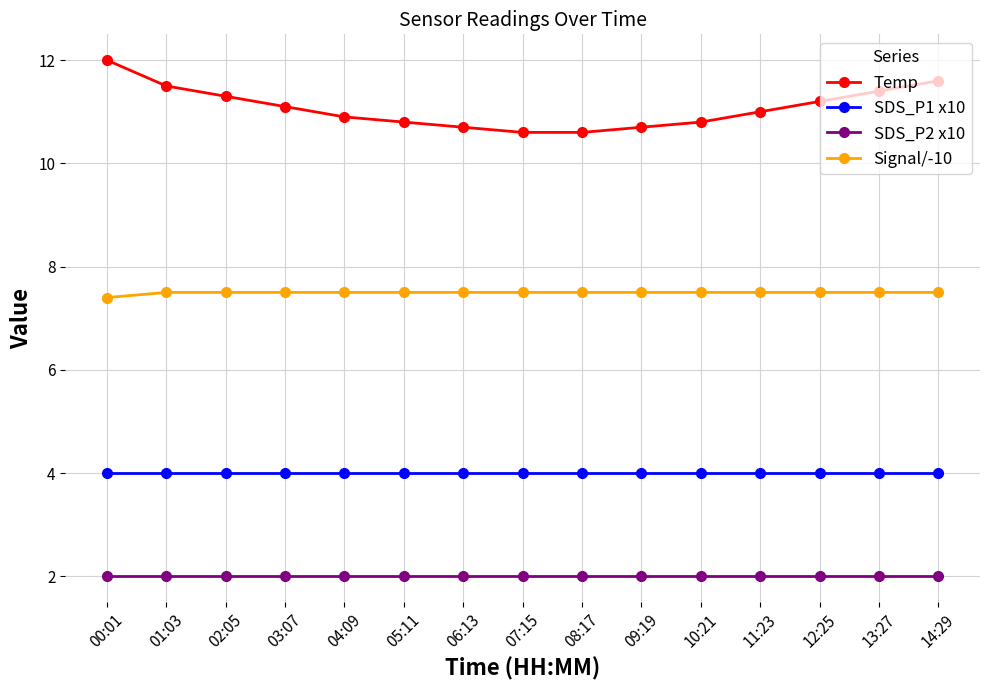

Reading right to left, list all the values displayed in this chart.

Temp: 14:29=11.6	13:27=11.4	12:25=11.2	11:23=11.0	10:21=10.8	09:19=10.7	08:17=10.6	07:15=10.6	06:13=10.7	05:11=10.8	04:09=10.9	03:07=11.1	02:05=11.3	01:03=11.5	00:01=12.0
SDS_P1 x10: 14:29=4.0	13:27=4.0	12:25=4.0	11:23=4.0	10:21=4.0	09:19=4.0	08:17=4.0	07:15=4.0	06:13=4.0	05:11=4.0	04:09=4.0	03:07=4.0	02:05=4.0	01:03=4.0	00:01=4.0
SDS_P2 x10: 14:29=2.0	13:27=2.0	12:25=2.0	11:23=2.0	10:21=2.0	09:19=2.0	08:17=2.0	07:15=2.0	06:13=2.0	05:11=2.0	04:09=2.0	03:07=2.0	02:05=2.0	01:03=2.0	00:01=2.0
Signal/-10: 14:29=7.5	13:27=7.5	12:25=7.5	11:23=7.5	10:21=7.5	09:19=7.5	08:17=7.5	07:15=7.5	06:13=7.5	05:11=7.5	04:09=7.5	03:07=7.5	02:05=7.5	01:03=7.5	00:01=7.4